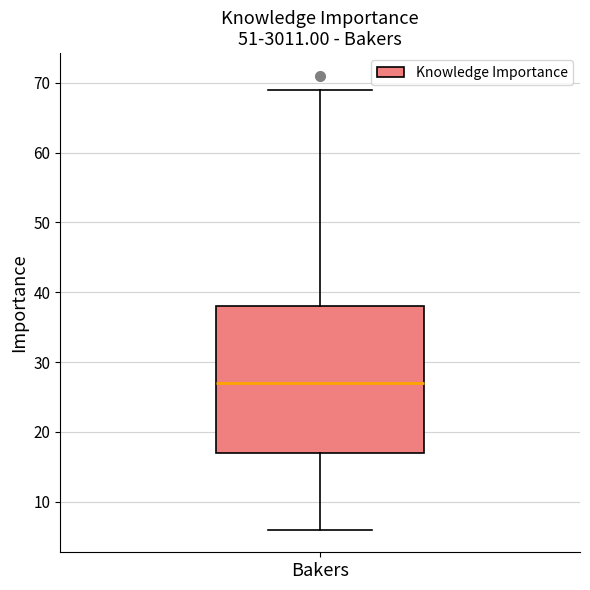

Where does the median line of the box for Bakers sit on the y-axis? The values are not printed on the chart, so give them approximately, as read against the axis.

27